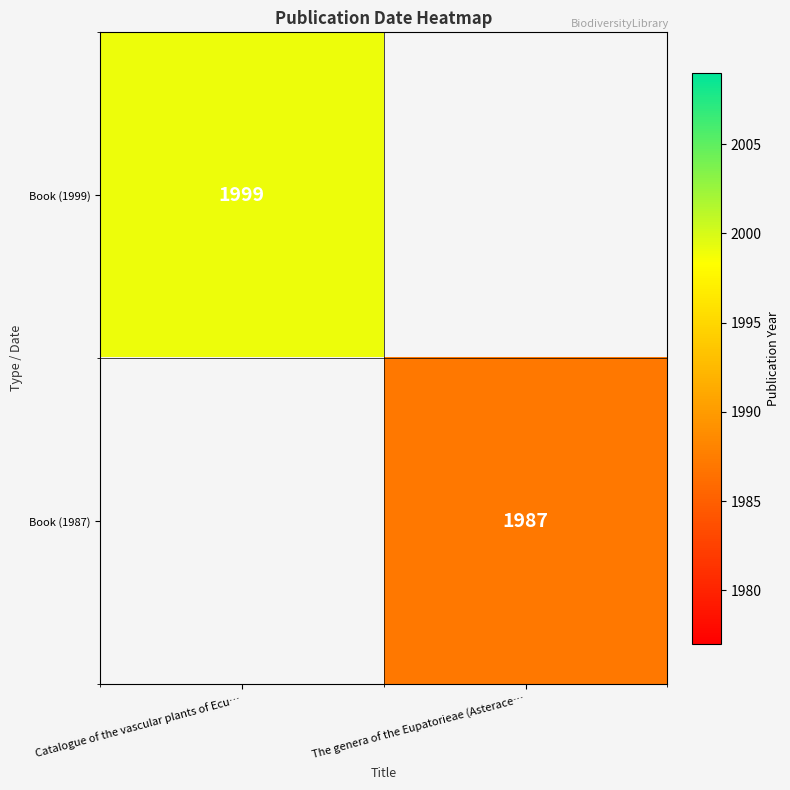

The Book (1987) series shows 1987 at The genera of the Eupatorieae (Asterace…. True or false?

True